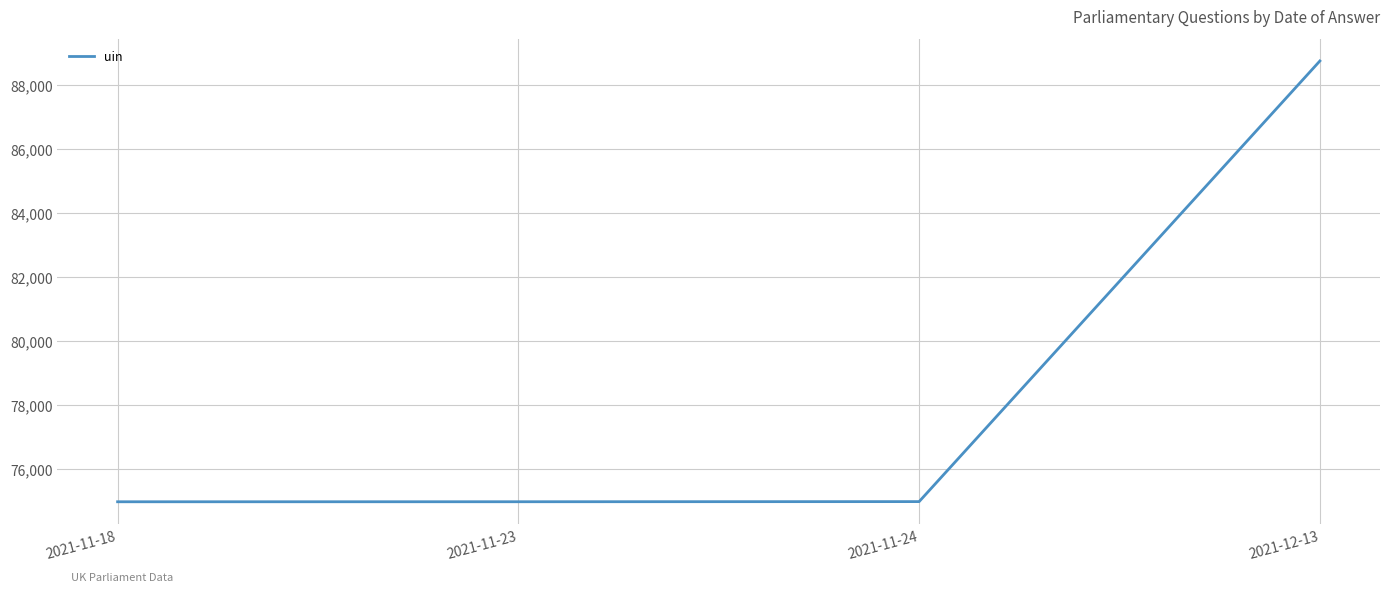

What is the difference between the values at 2021-11-23 and 2021-11-24?

4.0